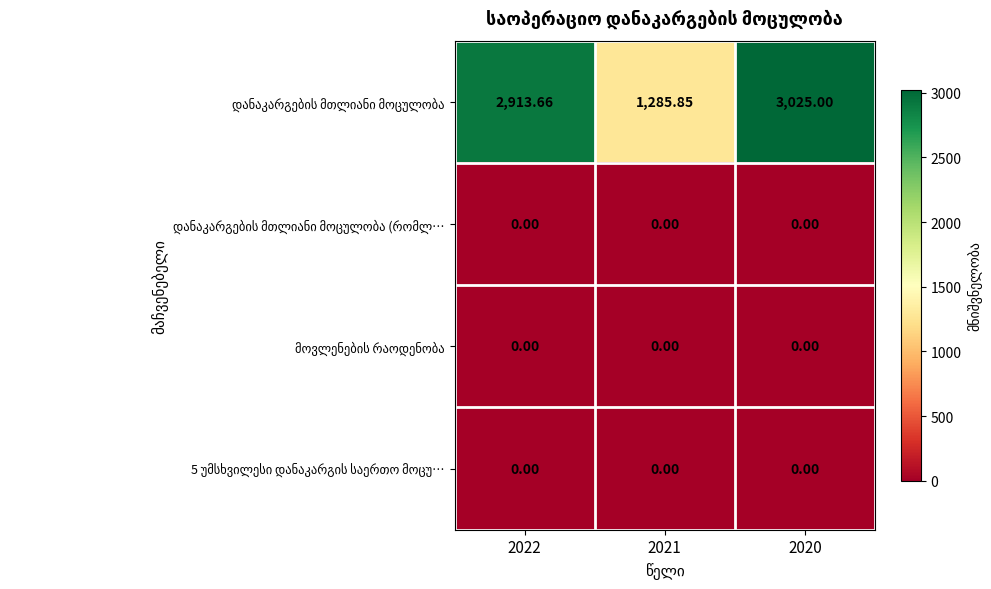

Rank the series at 2020 from highest to lowest value.

დანაკარგების მთლიანი მოცულობა, დანაკარგების მთლიანი მოცულობა (რომლ…, მოვლენების რაოდენობა, 5 უმსხვილესი დანაკარგის საერთო მოცუ…